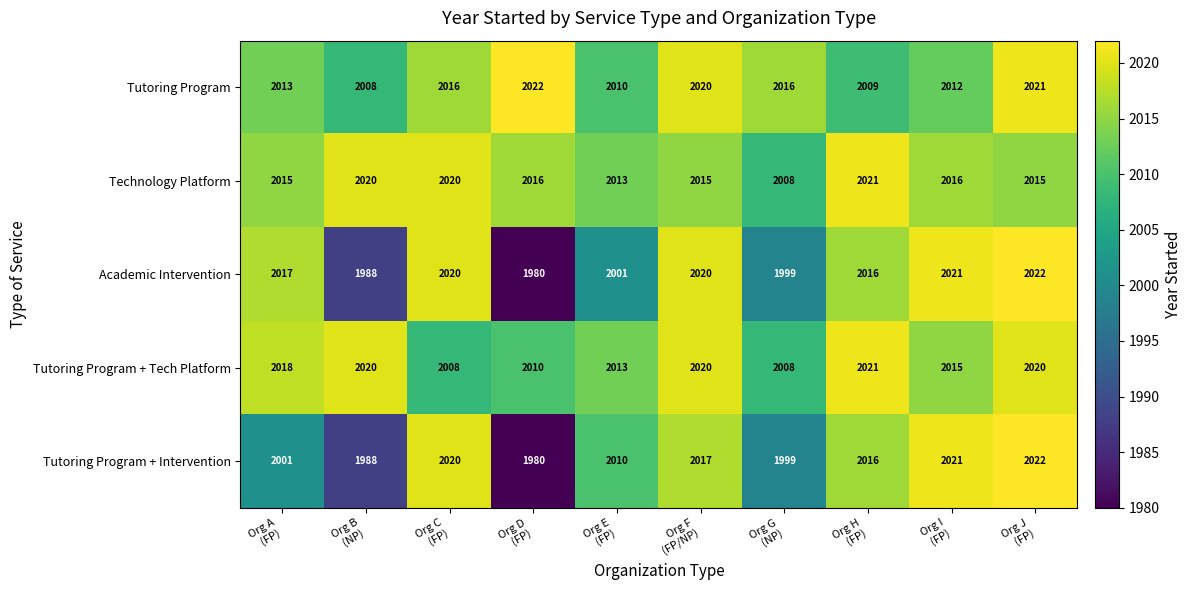

What is the difference between the second highest and second lowest values in the Tutoring Program series?

12